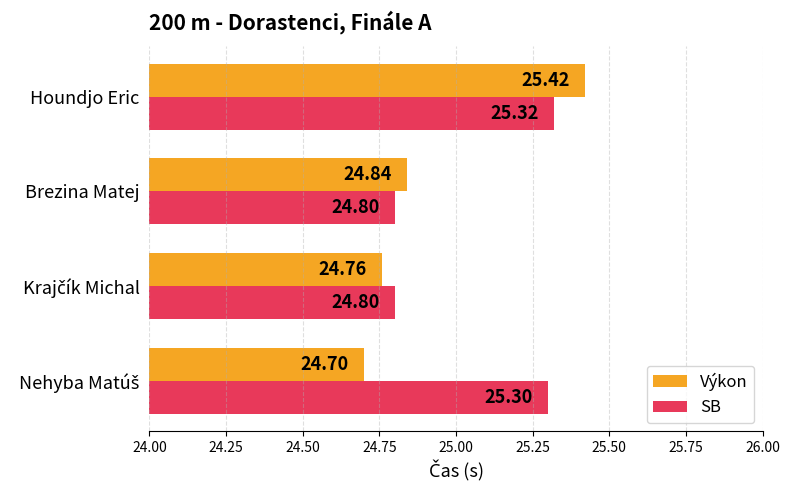

At how many categories does at least one series exceed 24?

4